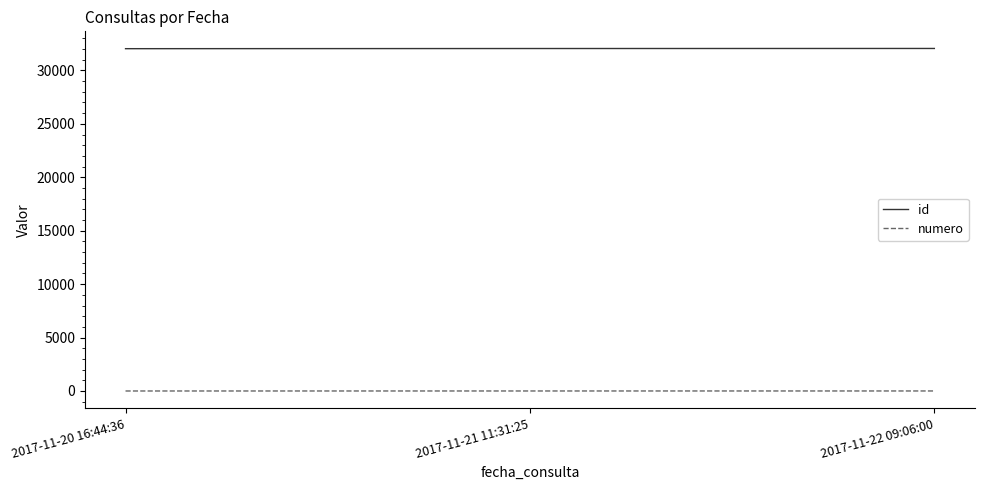

True or false: numero has a value of 2 at 2017-11-21 11:31:25.

True